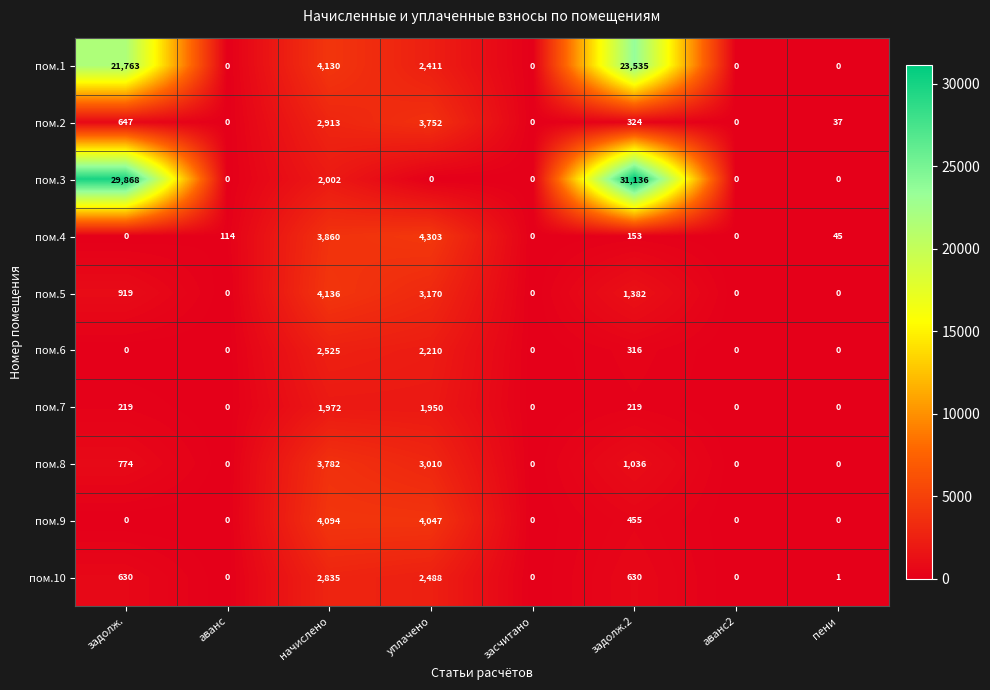

What is the average value of the пом.7 series?

545